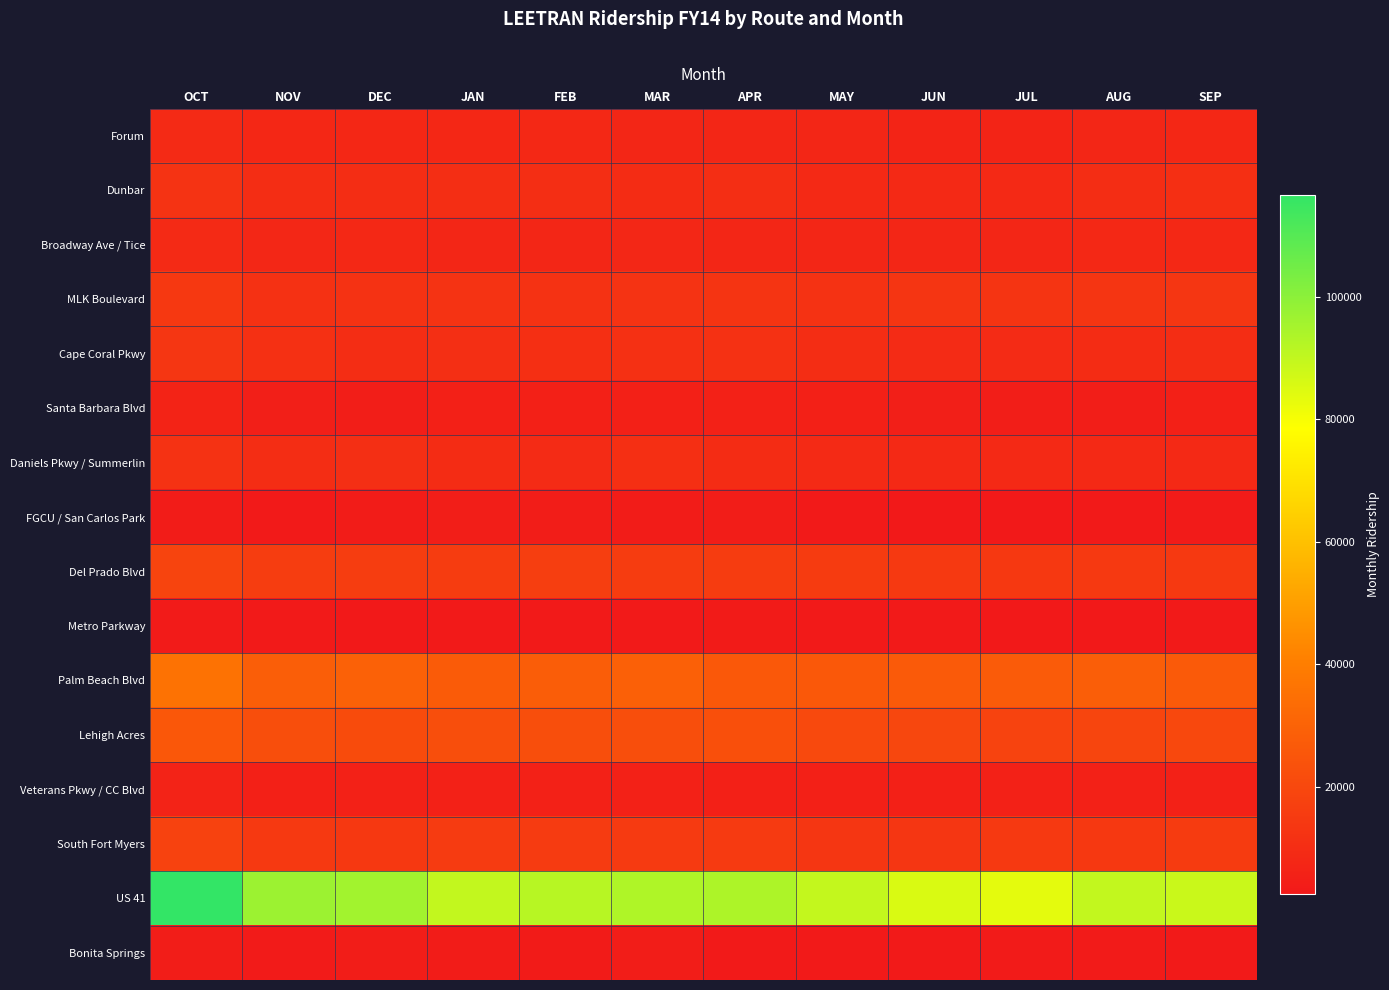

What is the difference between the highest and lowest values at AUG?

87065